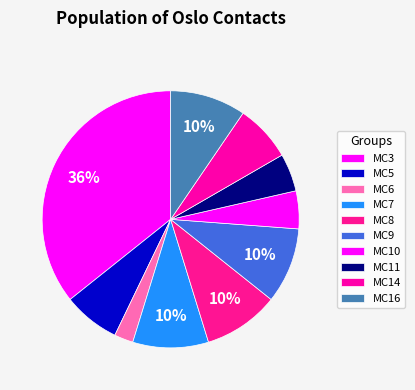

Does MC3 account for over 50% of the chart?

No